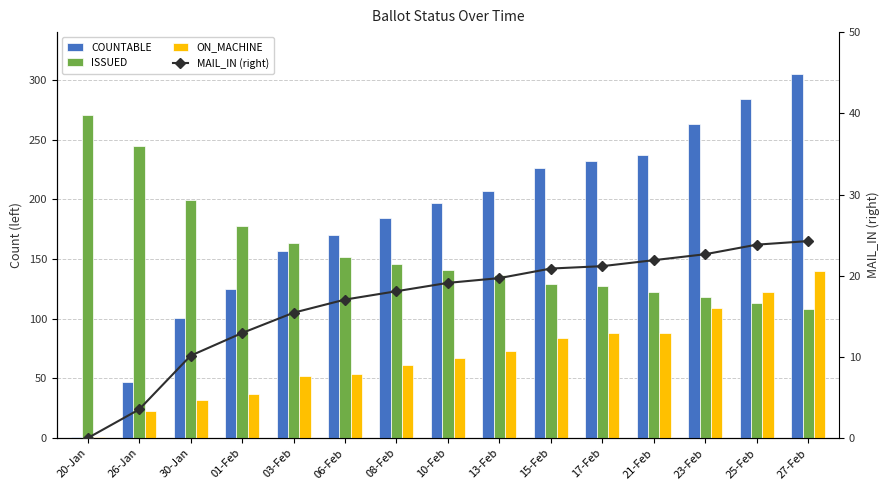

What are all the series names shown in the legend?

COUNTABLE, ISSUED, ON_MACHINE, MAIL_IN (right)